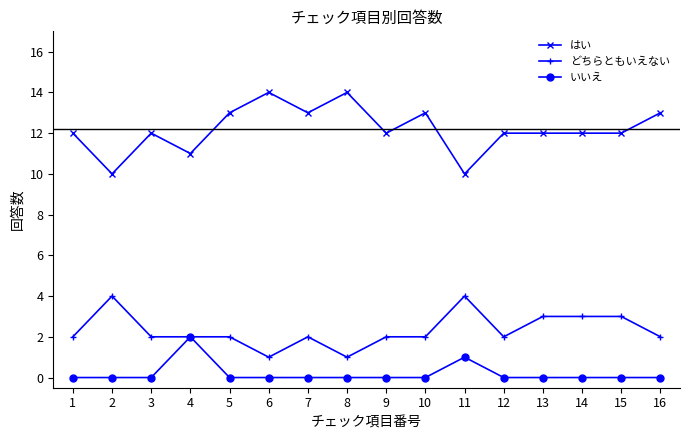

Rank the series by their average value, from highest to lowest.

はい, どちらともいえない, いいえ